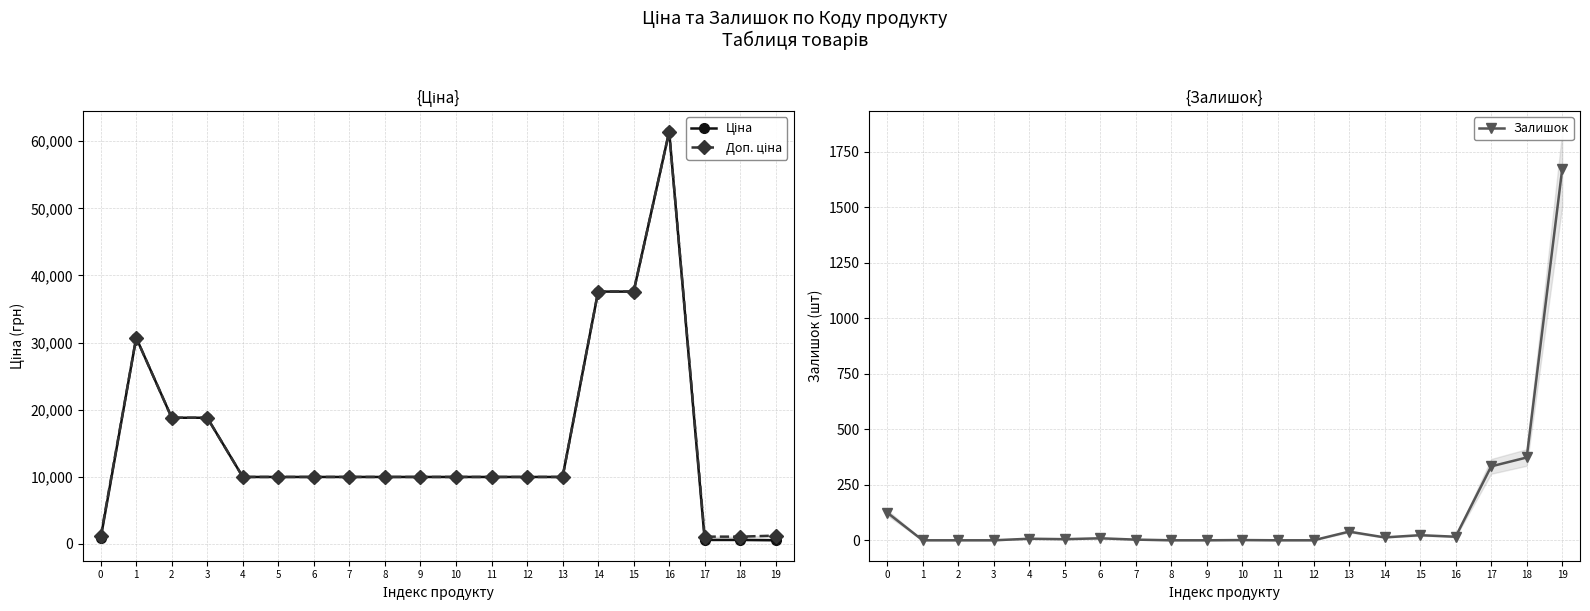

At how many categories does at least one series exceed 14520?

6